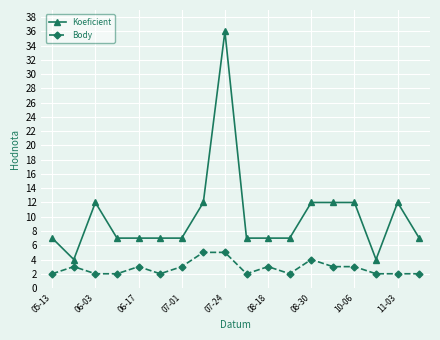

Reading right to left, what are all the values shown in this chart?

Koeficient: 7	12	4	12	12	12	7	7	7	36	12	7	7	7	7	12	4	7
Body: 2	2	2	3	3	4	2	3	2	5	5	3	2	3	2	2	3	2